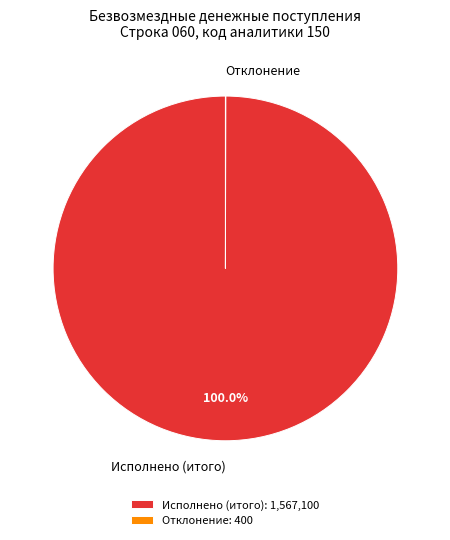

To the nearest percent, what is the average slice percentage?

50%